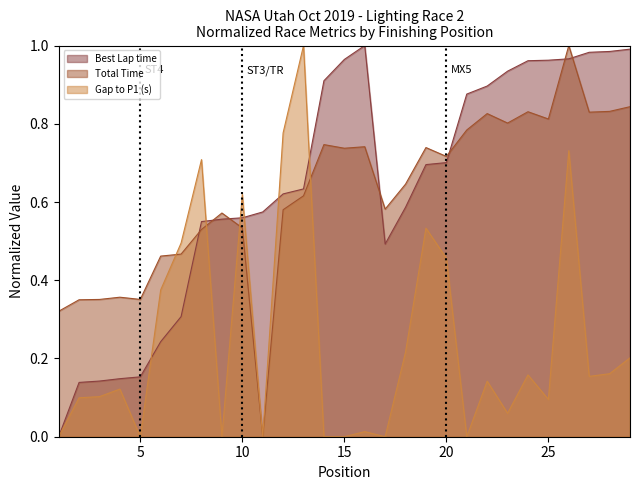

Which series has the largest total across all categories?

Best Lap time